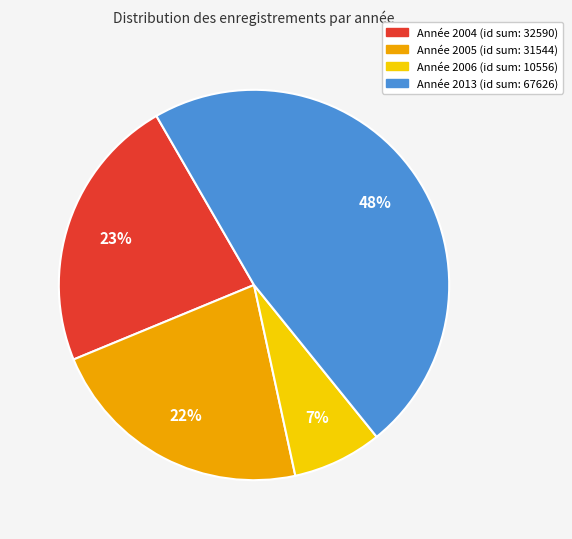

To the nearest percent, what is the average slice percentage?

25%